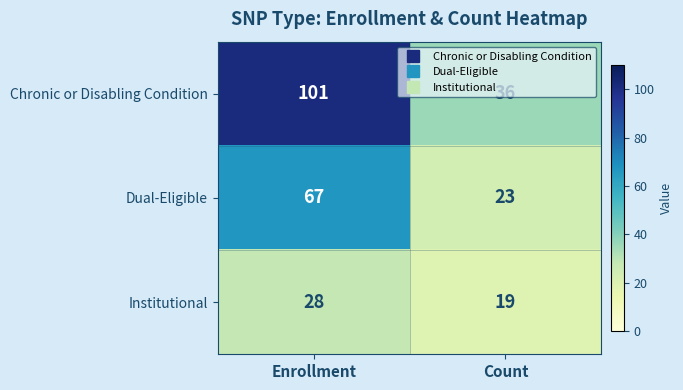

How many values in the Institutional series are below 28?

1